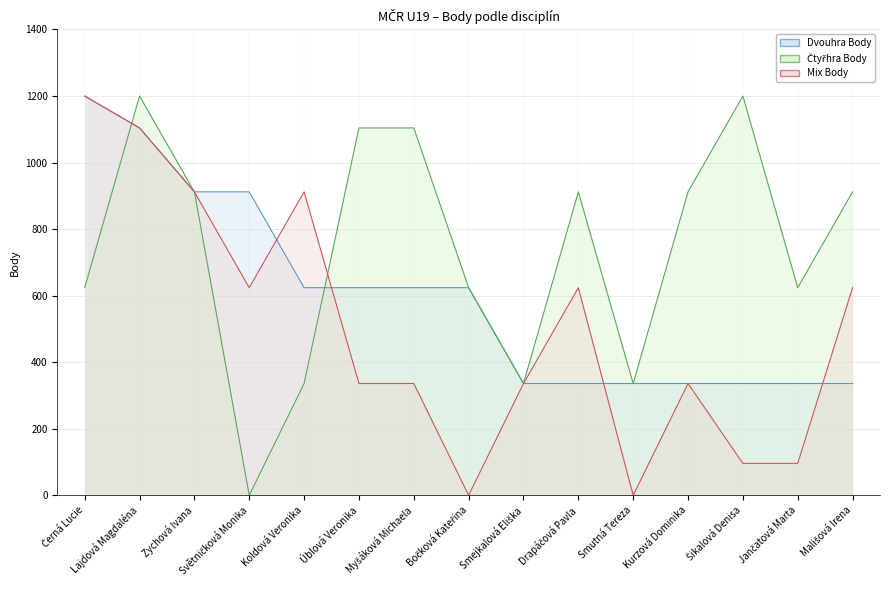

List the series in order of their overall mean, highest first.

Čtyřhra Body, Dvouhra Body, Mix Body